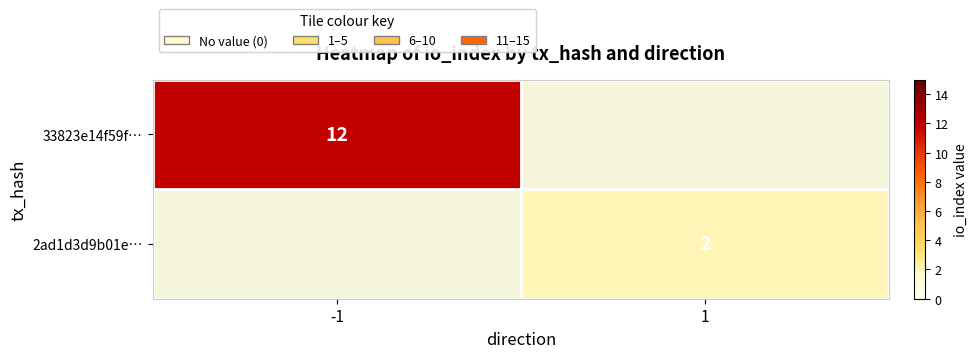

Is it true that 33823e14f59f… equals 12 at -1?

True